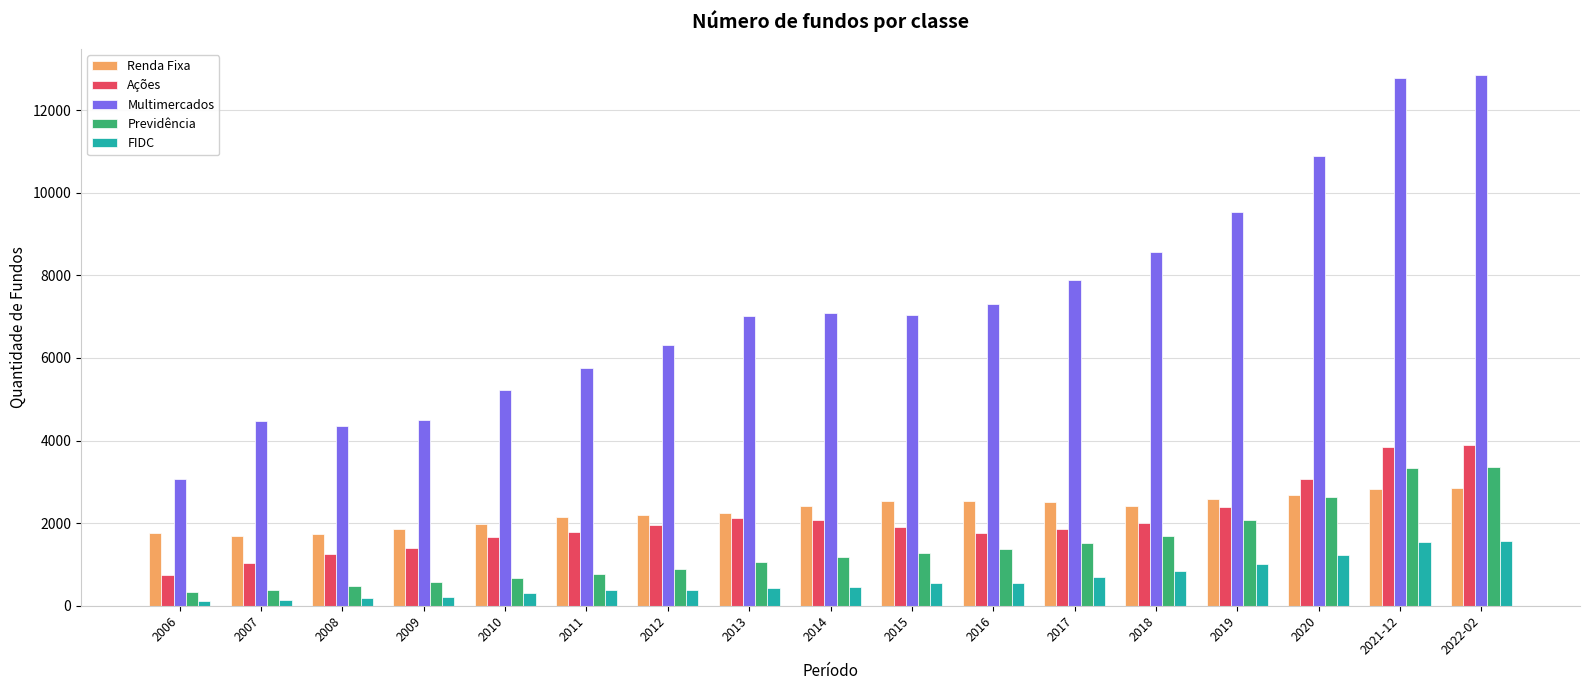

How many groups of bars are there?

17